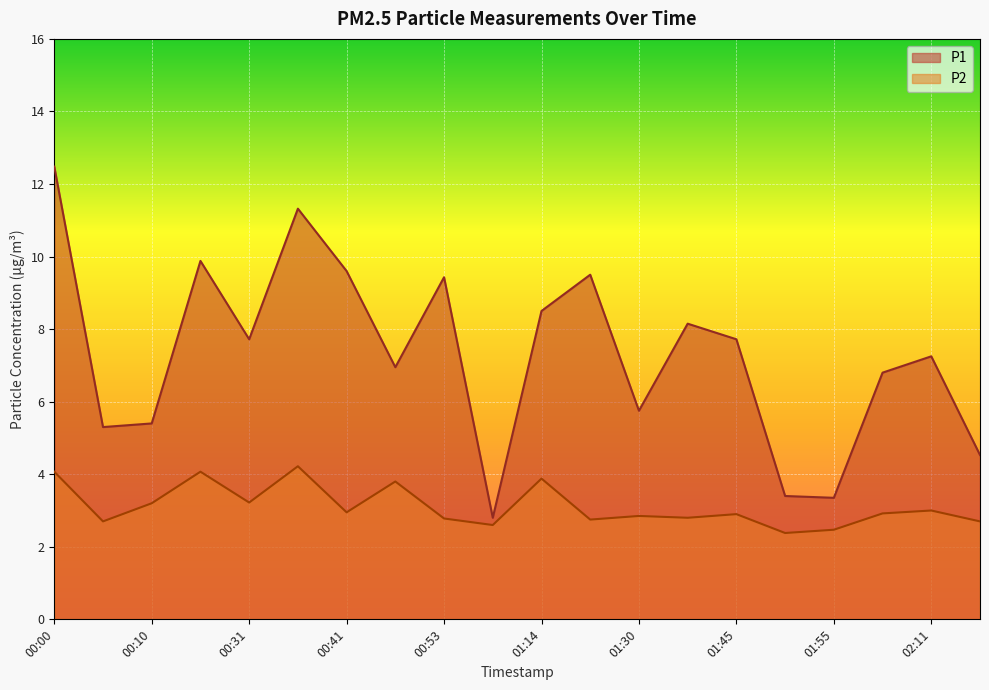

What position from the left is 00:31?

5